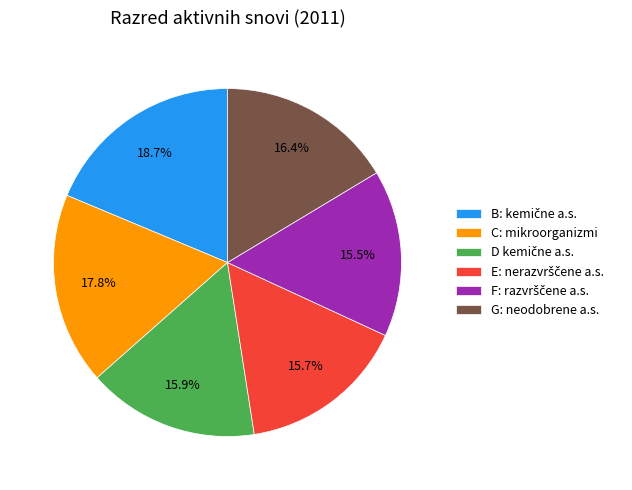

Is there any slice that represents more than half of the pie?

No